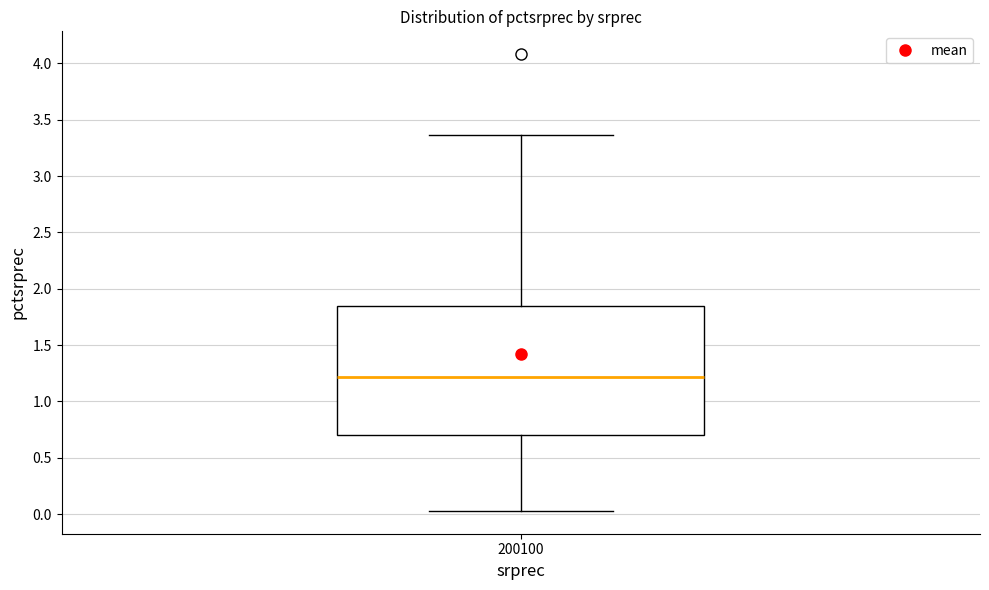

Read this box plot against the y-axis: the position of the median line, the range covered by the box, and the ends of both whiskers. The values are not printed on the chart, so give them approximately, as read against the axis.

median 1.20, box 0.70 to 1.85, whiskers 0.05 to 3.35